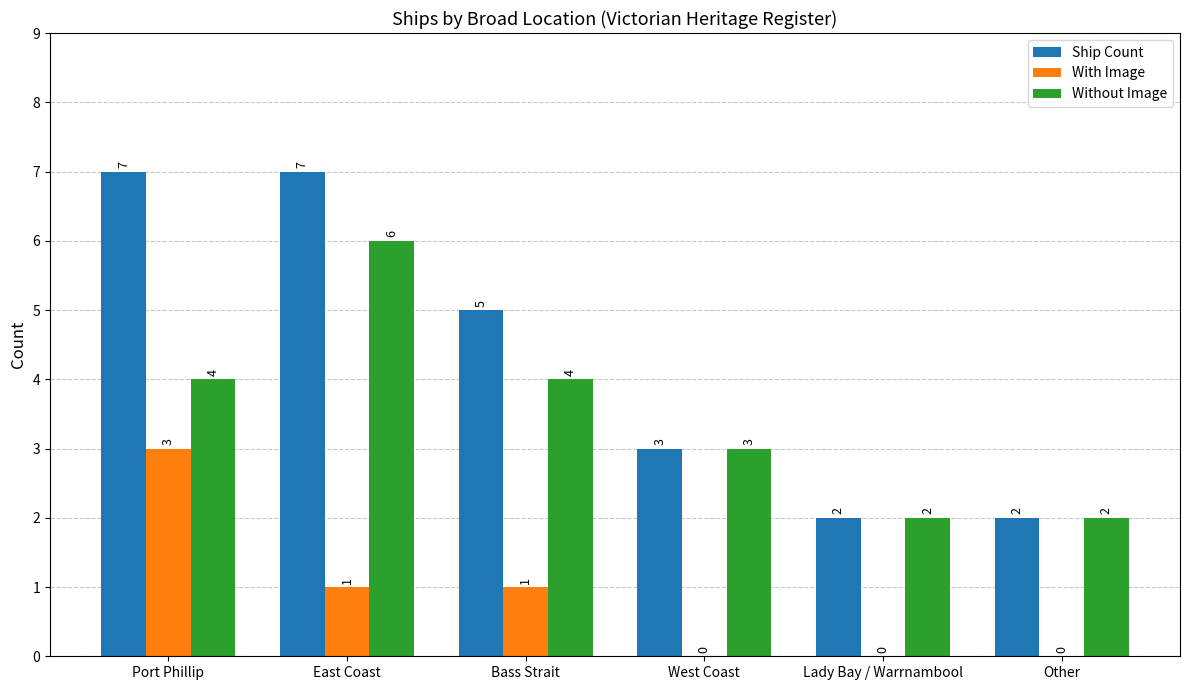

Which series changed the most between East Coast and Other?

Ship Count